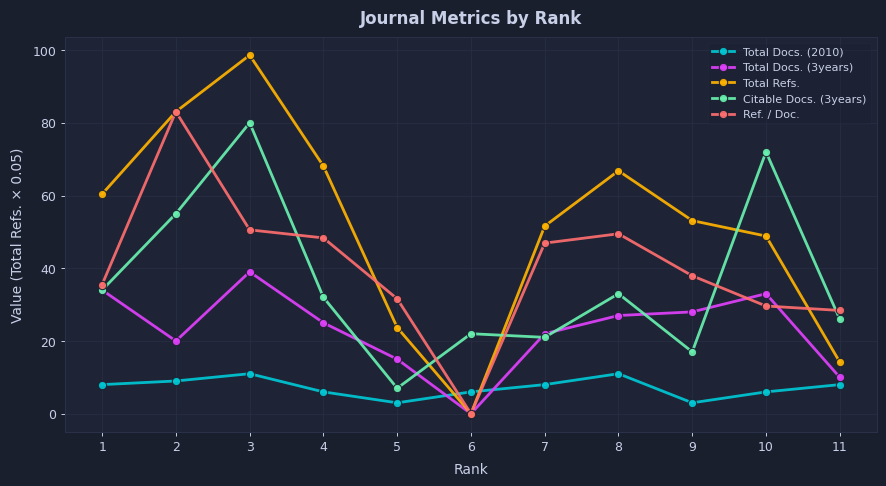

What is the spread (max minus min) of values at 4?

62.1